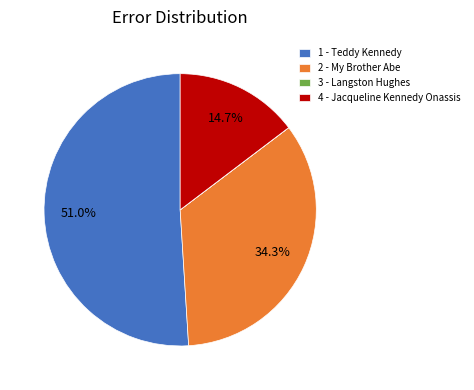

The 1 - Teddy Kennedy slice represents 51% of the pie. True or false?

True